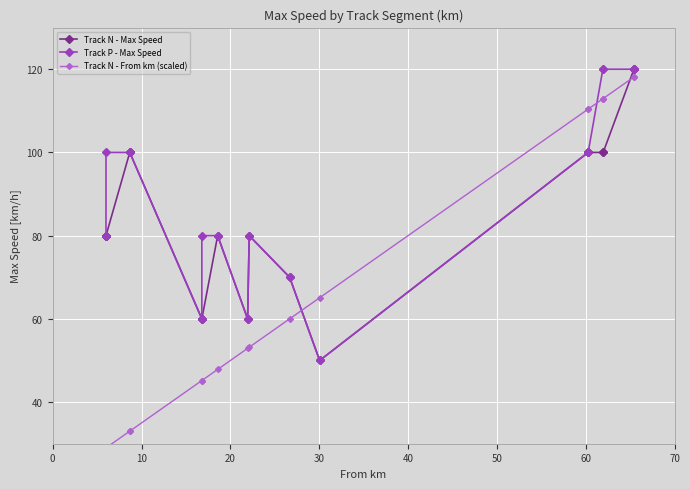

In Track P - Max Speed, how many points are higher than both neighbors (excluding endpoints)?

1